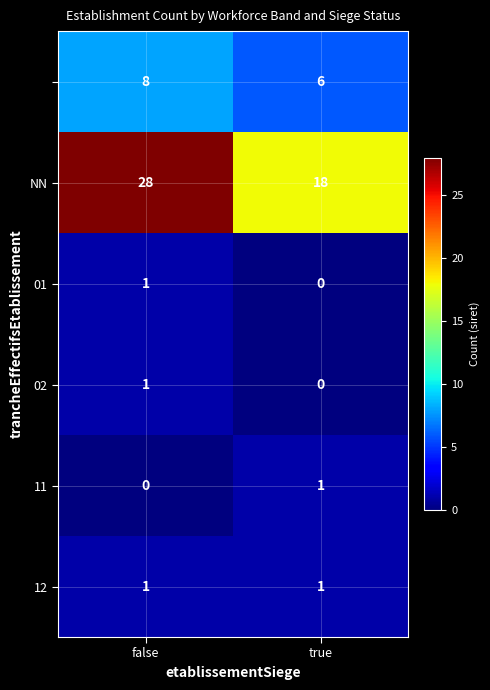

What is the total value across all series at true?

26